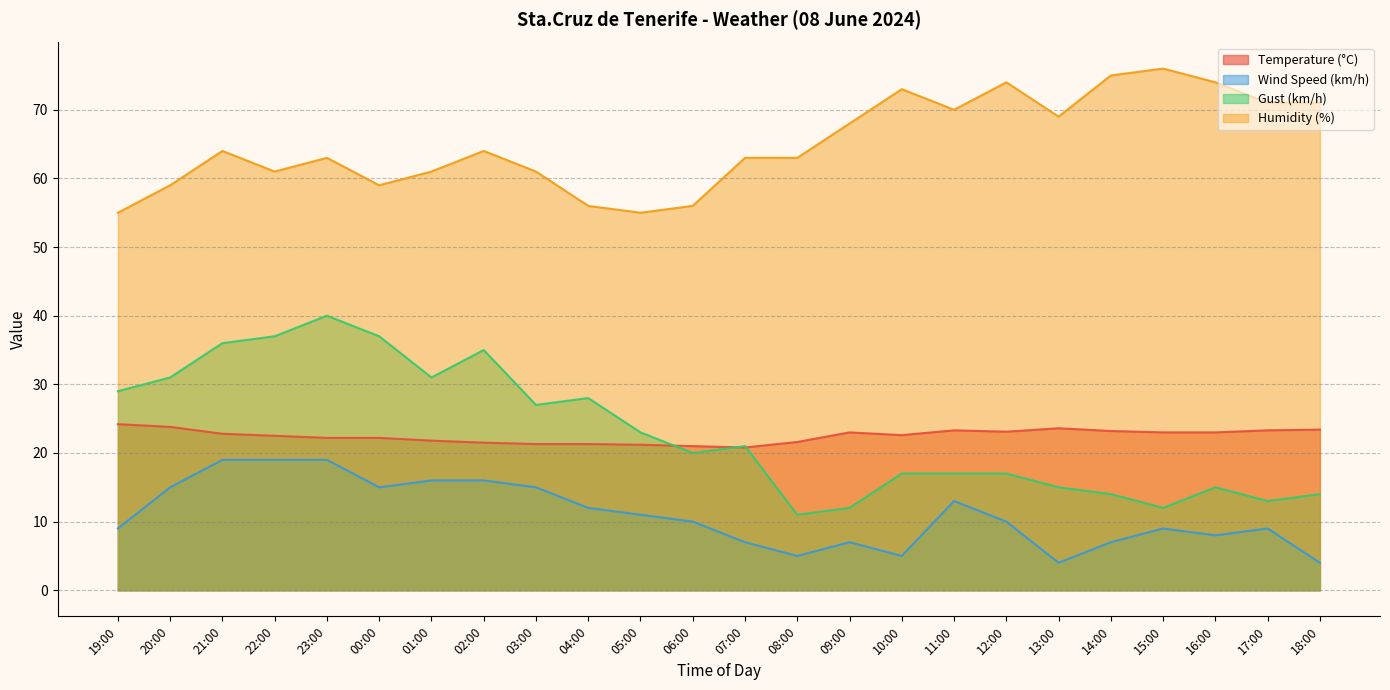

What is the difference between the maximum and minimum values in the Humidity (%) series?

21.0